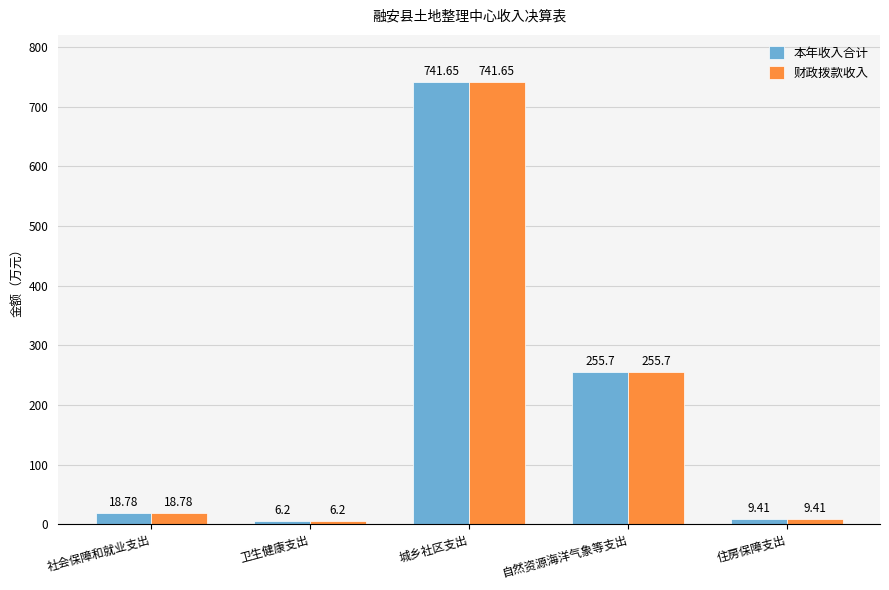

What is the minimum value shown in the chart?

6.2